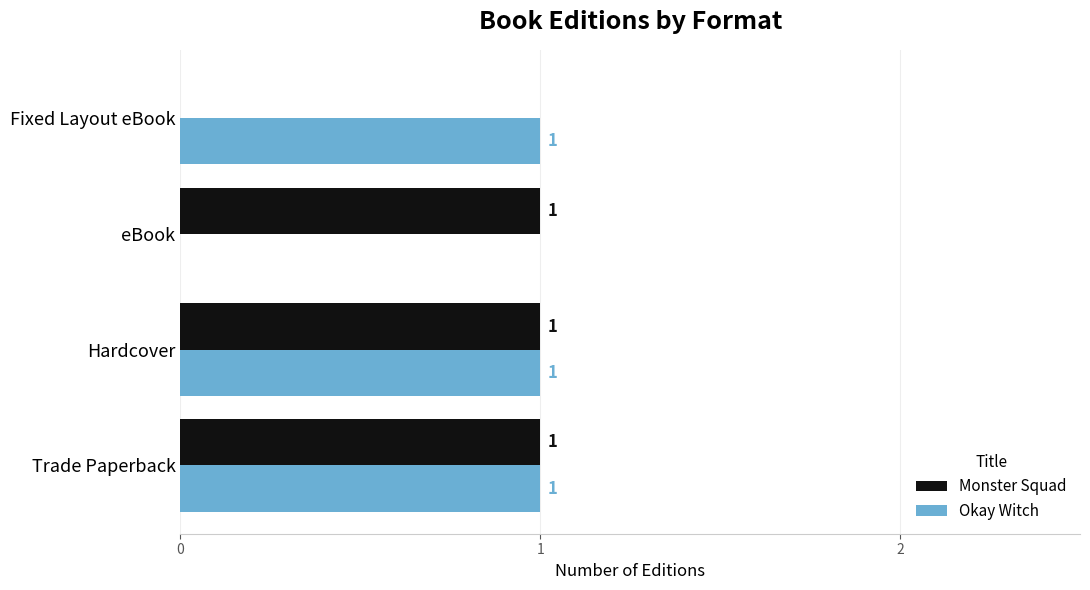

True or false: Okay Witch has a value of 1 at Hardcover.

True